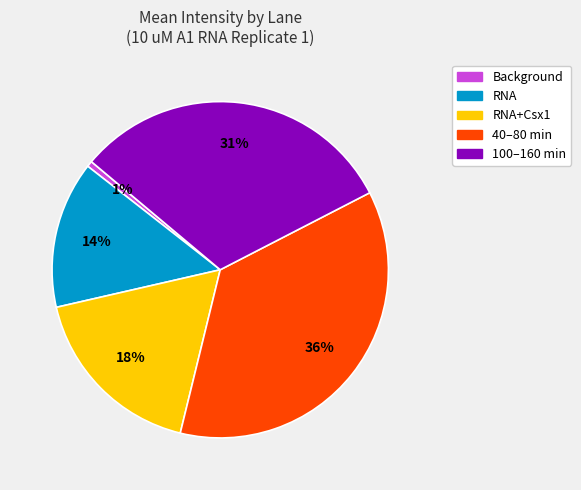

Which slice is the largest?

40–80 min